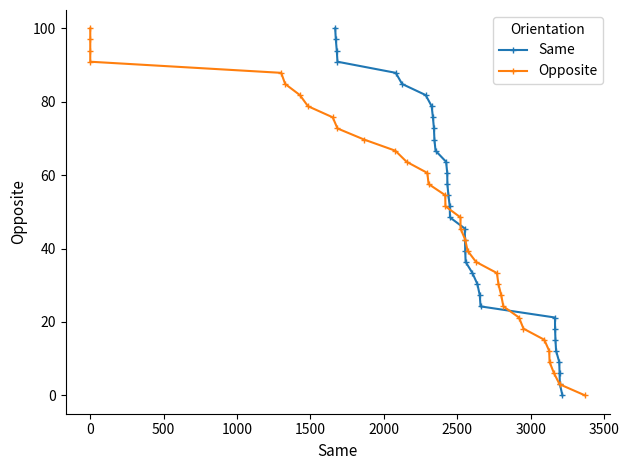

What is the difference between the second highest and minimum values in the Same series?

97.0